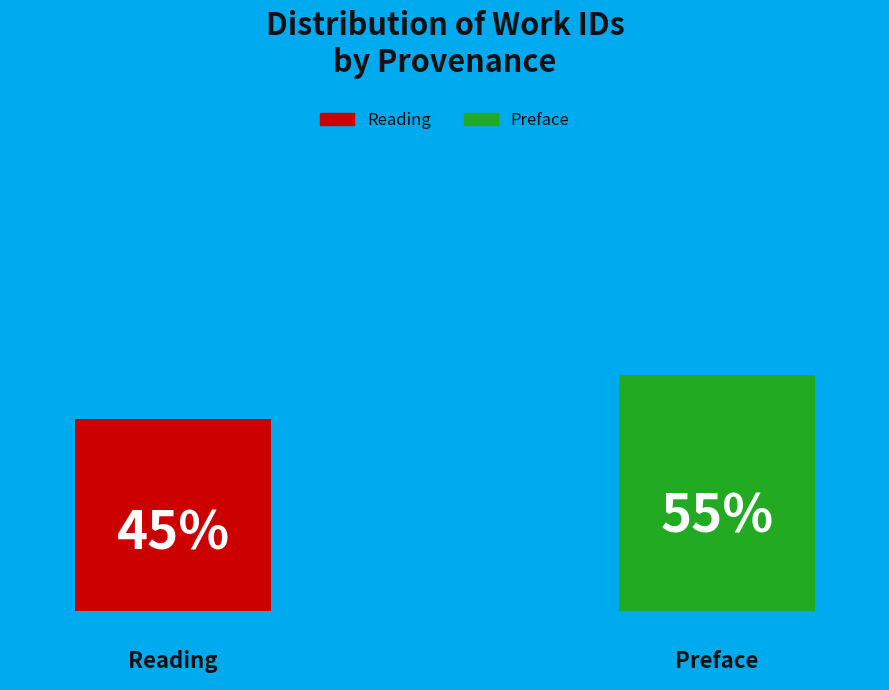

What percentage is the Preface slice, to the nearest percent?

55%